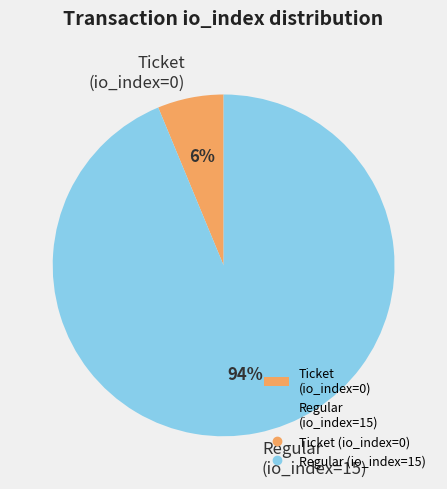

What percentage is the Regular (io_index=15) slice, to the nearest percent?

94%